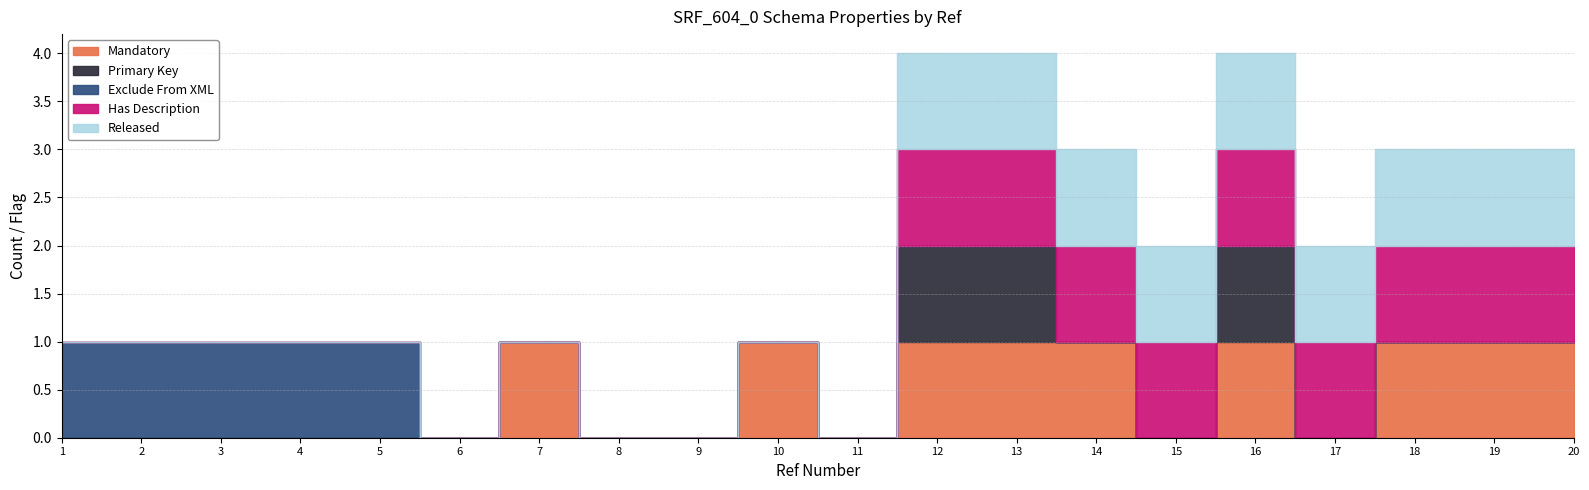

Reading left to right, what are all the values shown in this chart?

Mandatory: 1=0	2=0	3=0	4=0	5=0	6=0	7=1	8=0	9=0	10=1	11=0	12=1	13=1	14=1	15=0	16=1	17=0	18=1	19=1	20=1
Primary Key: 1=0	2=0	3=0	4=0	5=0	6=0	7=0	8=0	9=0	10=0	11=0	12=1	13=1	14=0	15=0	16=1	17=0	18=0	19=0	20=0
Exclude From XML: 1=1	2=1	3=1	4=1	5=1	6=0	7=0	8=0	9=0	10=0	11=0	12=0	13=0	14=0	15=0	16=0	17=0	18=0	19=0	20=0
Has Description: 1=0	2=0	3=0	4=0	5=0	6=0	7=0	8=0	9=0	10=0	11=0	12=1	13=1	14=1	15=1	16=1	17=1	18=1	19=1	20=1
Released: 1=0	2=0	3=0	4=0	5=0	6=0	7=0	8=0	9=0	10=0	11=0	12=1	13=1	14=1	15=1	16=1	17=1	18=1	19=1	20=1